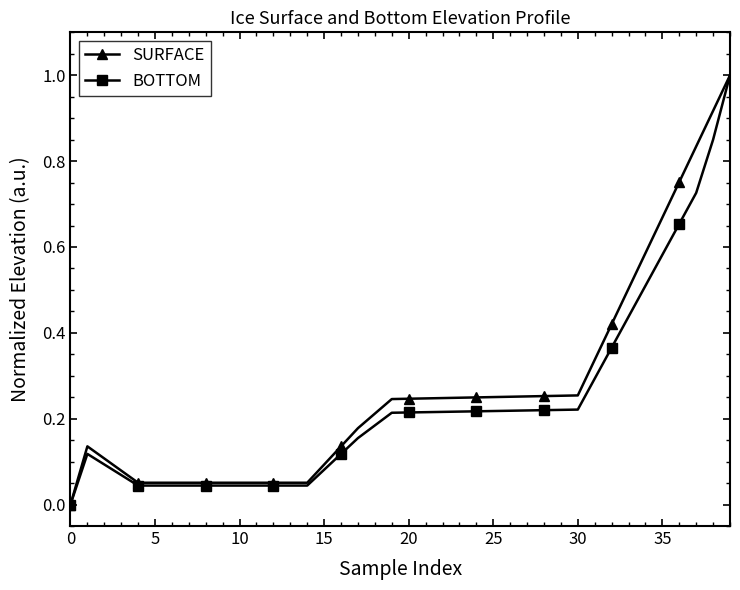

What is the sum of all BOTTOM values?

9.3